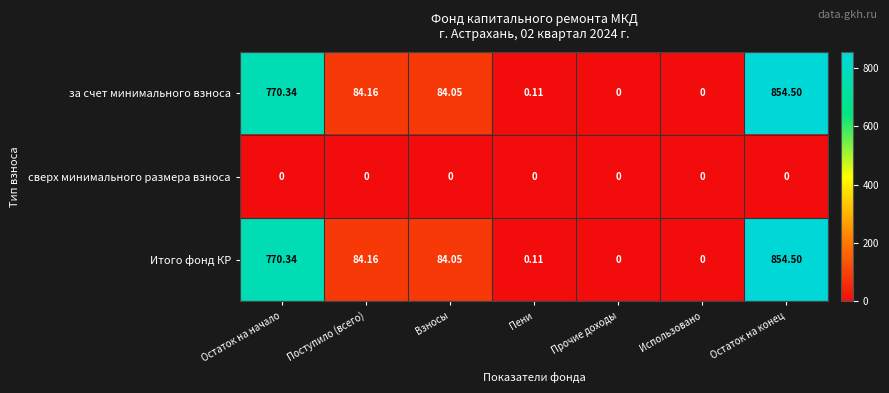

How many distinct data groups are displayed?

3